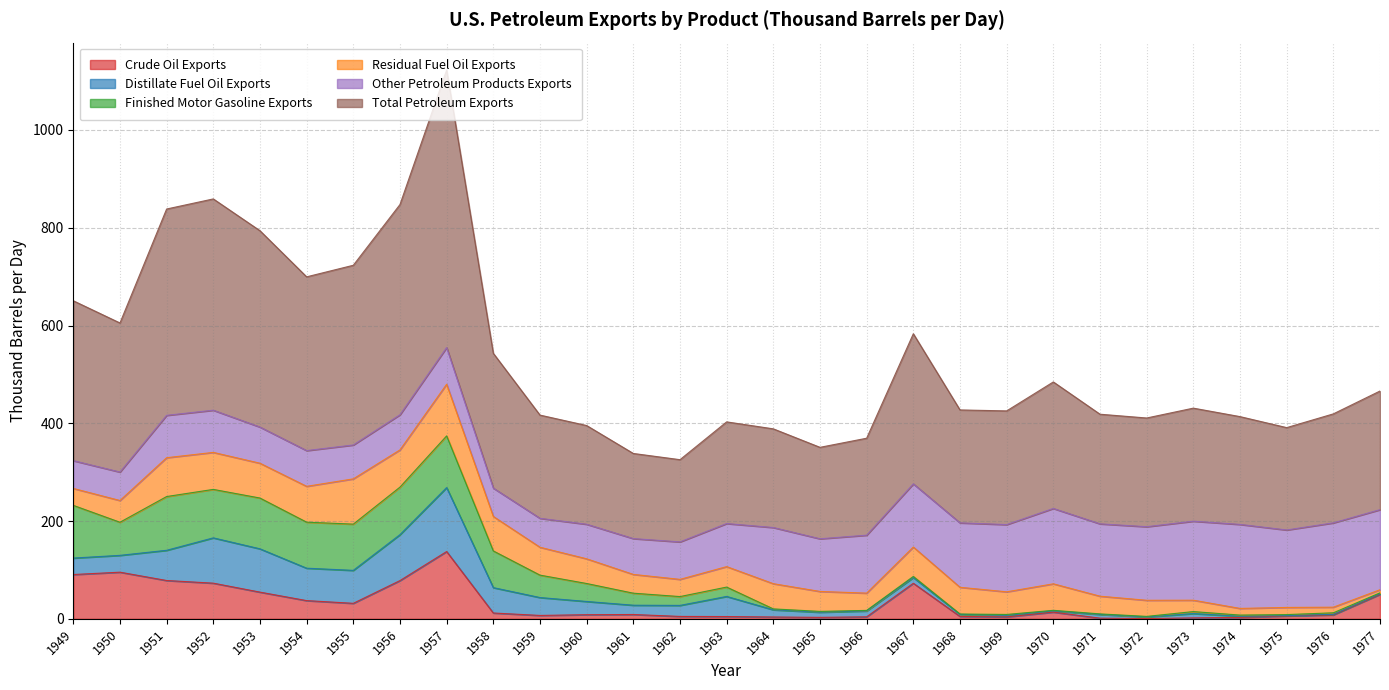

What is the smallest value displayed?

0.5